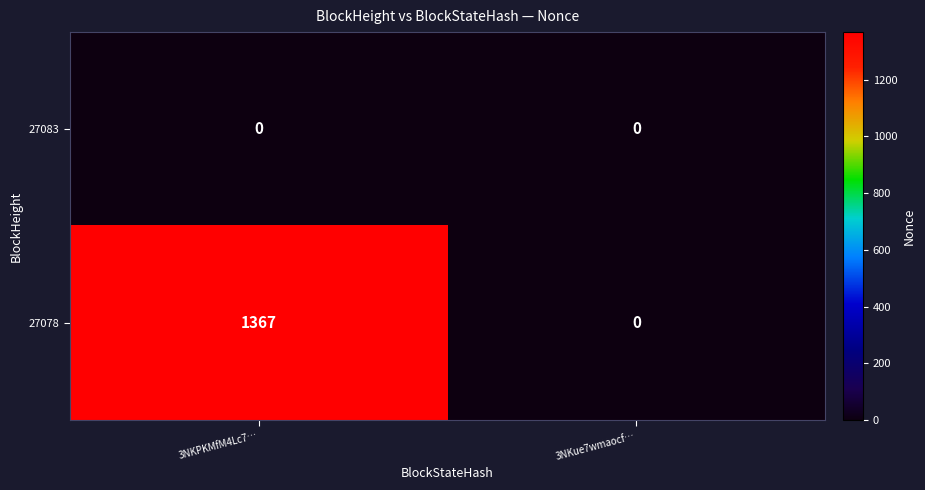

List the series in order of their overall mean, highest first.

27078, 27083